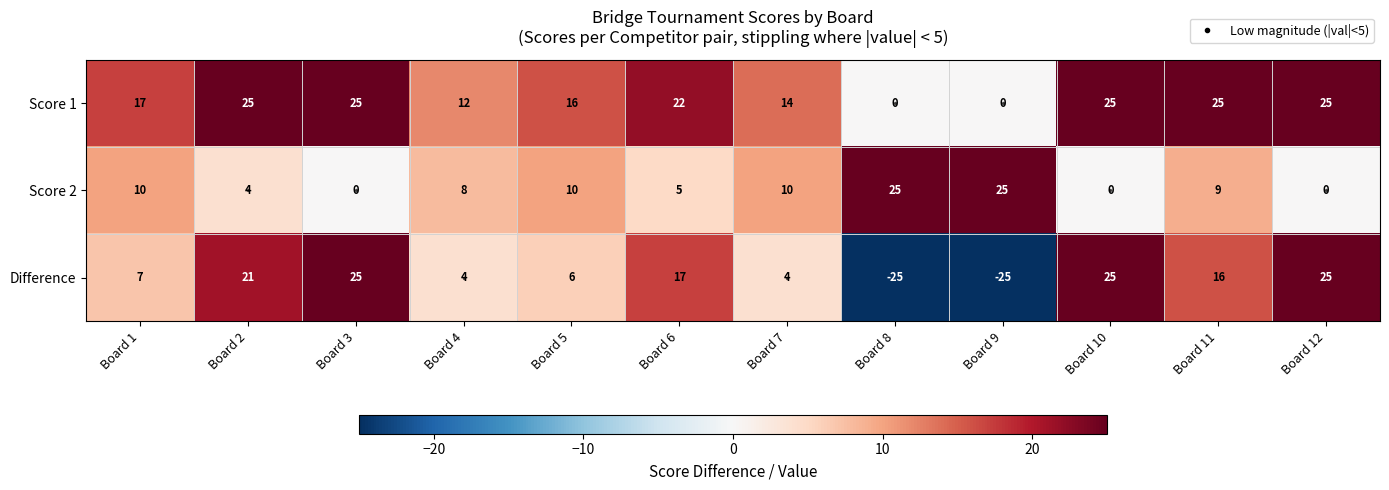

The value of Difference at Board 7 is 4. True or false?

True